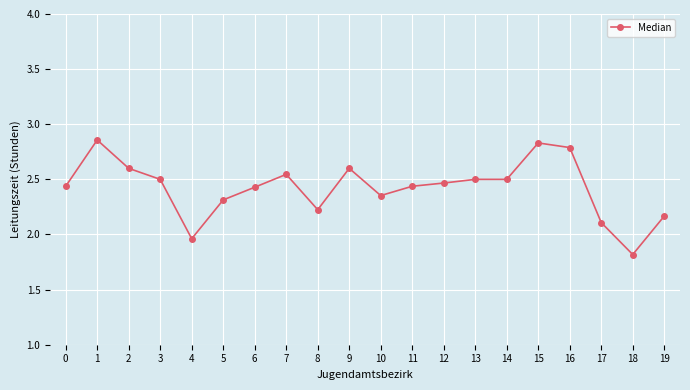

The value at 10 is 0.7. True or false?

False